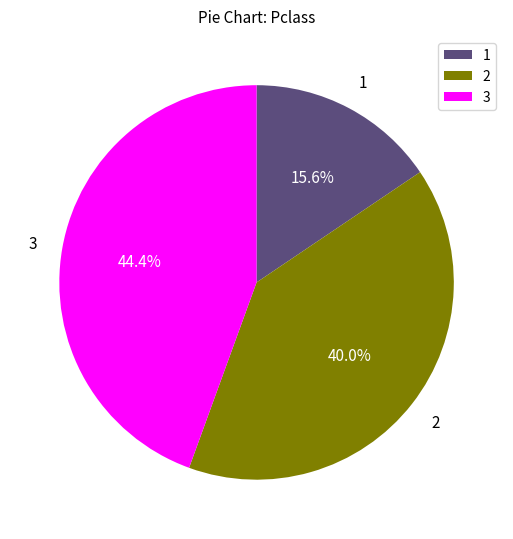

How many slices are in this pie chart?

3